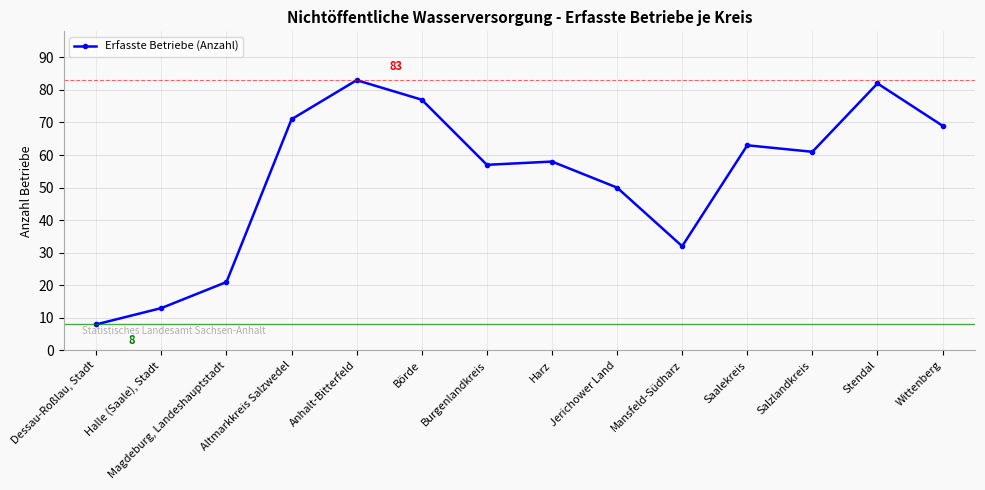

List the labels in order of value, largest first.

Anhalt-Bitterfeld, Stendal, Börde, Altmarkkreis Salzwedel, Wittenberg, Saalekreis, Salzlandkreis, Harz, Burgenlandkreis, Jerichower Land, Mansfeld-Südharz, Magdeburg, Landeshauptstadt, Halle (Saale), Stadt, Dessau-Roßlau, Stadt